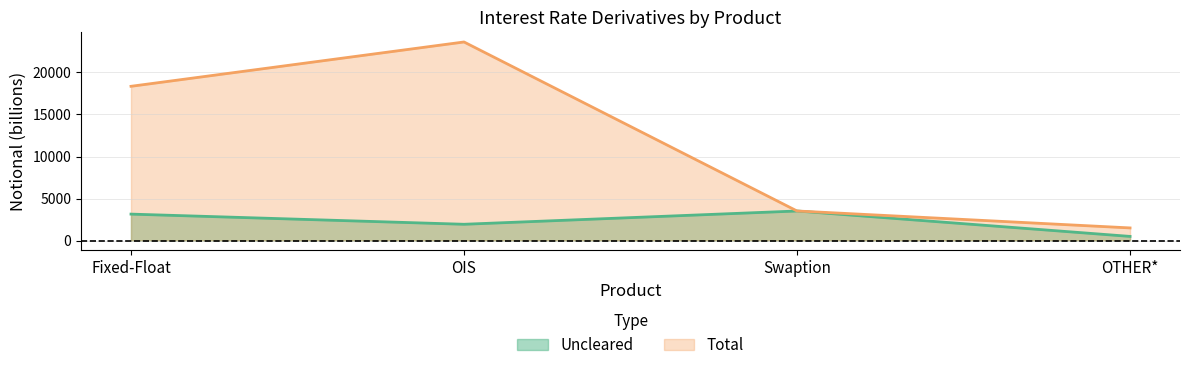

How many interior local valleys does the Uncleared series have?

1